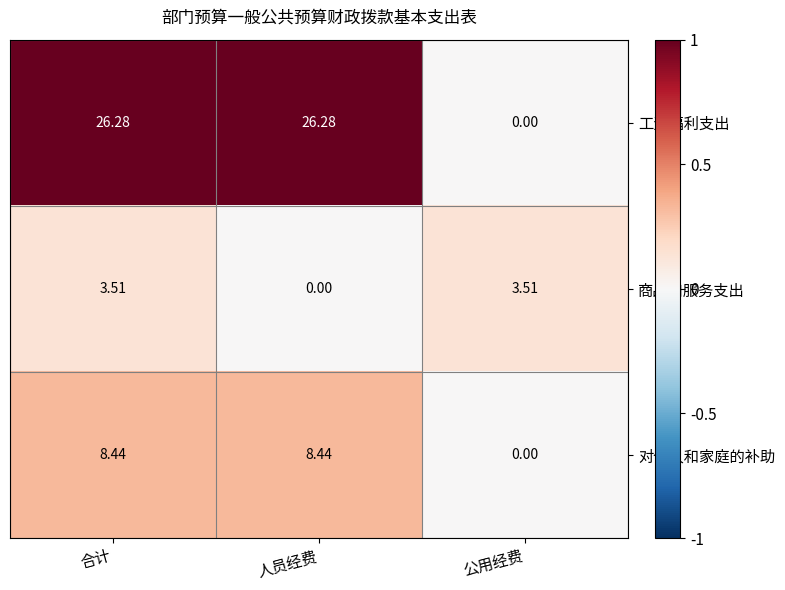

Between 合计 and 公用经费, which series saw the biggest shift?

工资福利支出